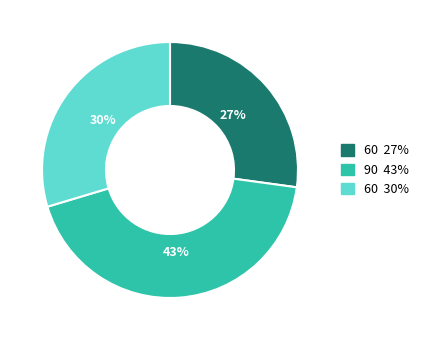

What is the smallest slice in the pie chart?

60 27%